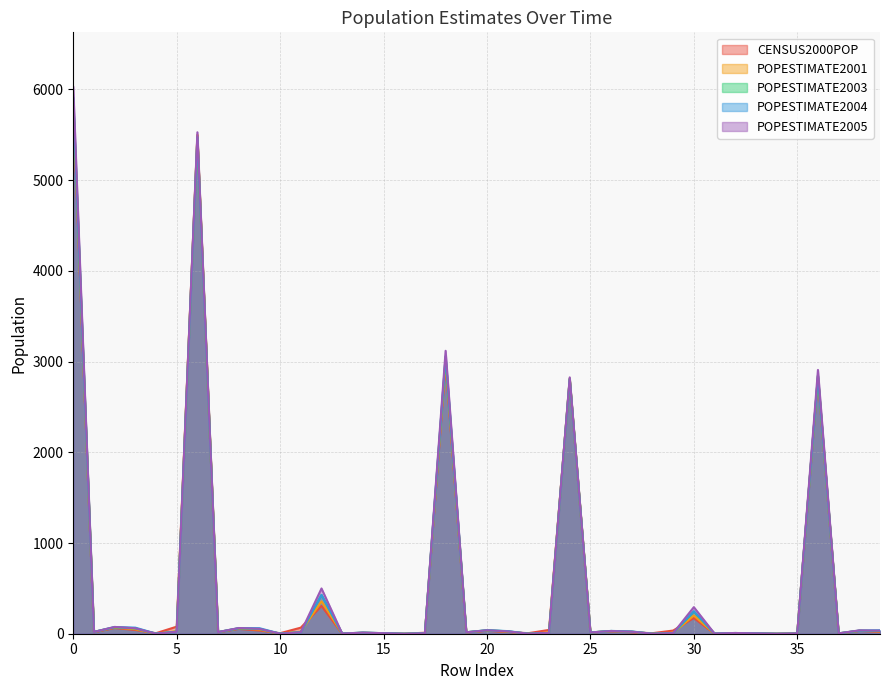

What is the sum of all POPESTIMATE2005 values?

21807